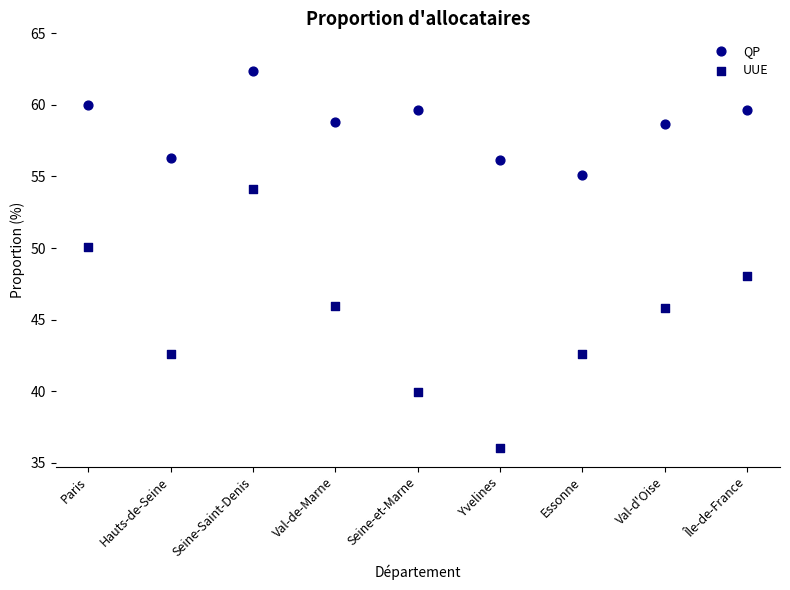

Which series contains the highest Y value?

QP